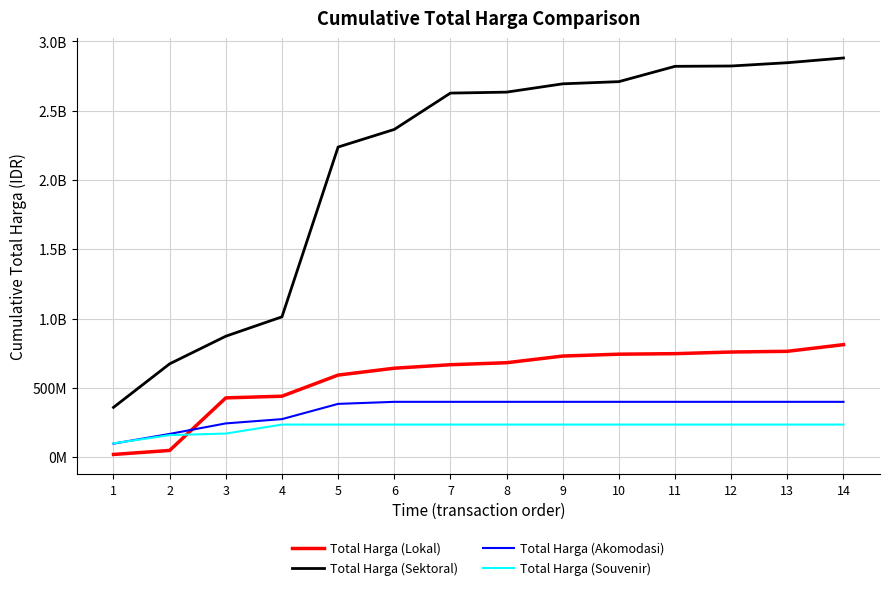

What is the value of the Total Harga (Lokal) point at the 8th from the left?

681580000